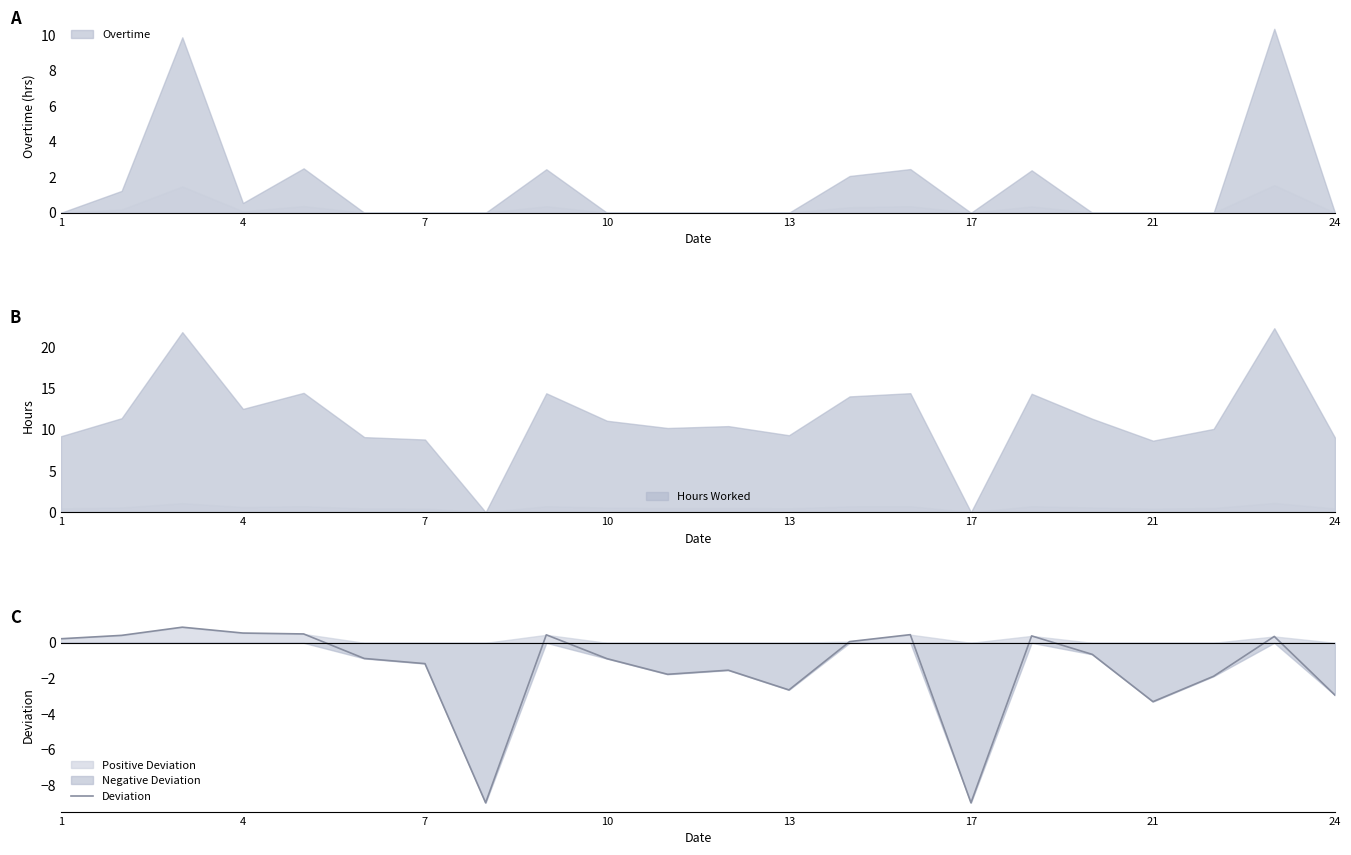

True or false: Deviation has a value of -0.9 at 10.

True